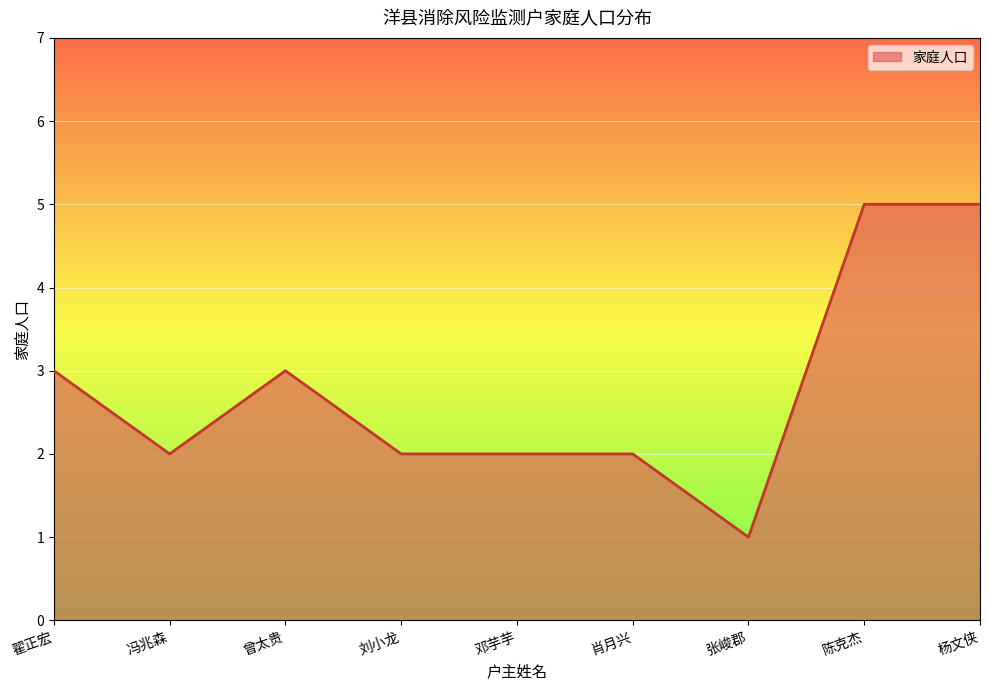

What is the difference between the maximum and minimum values?

4